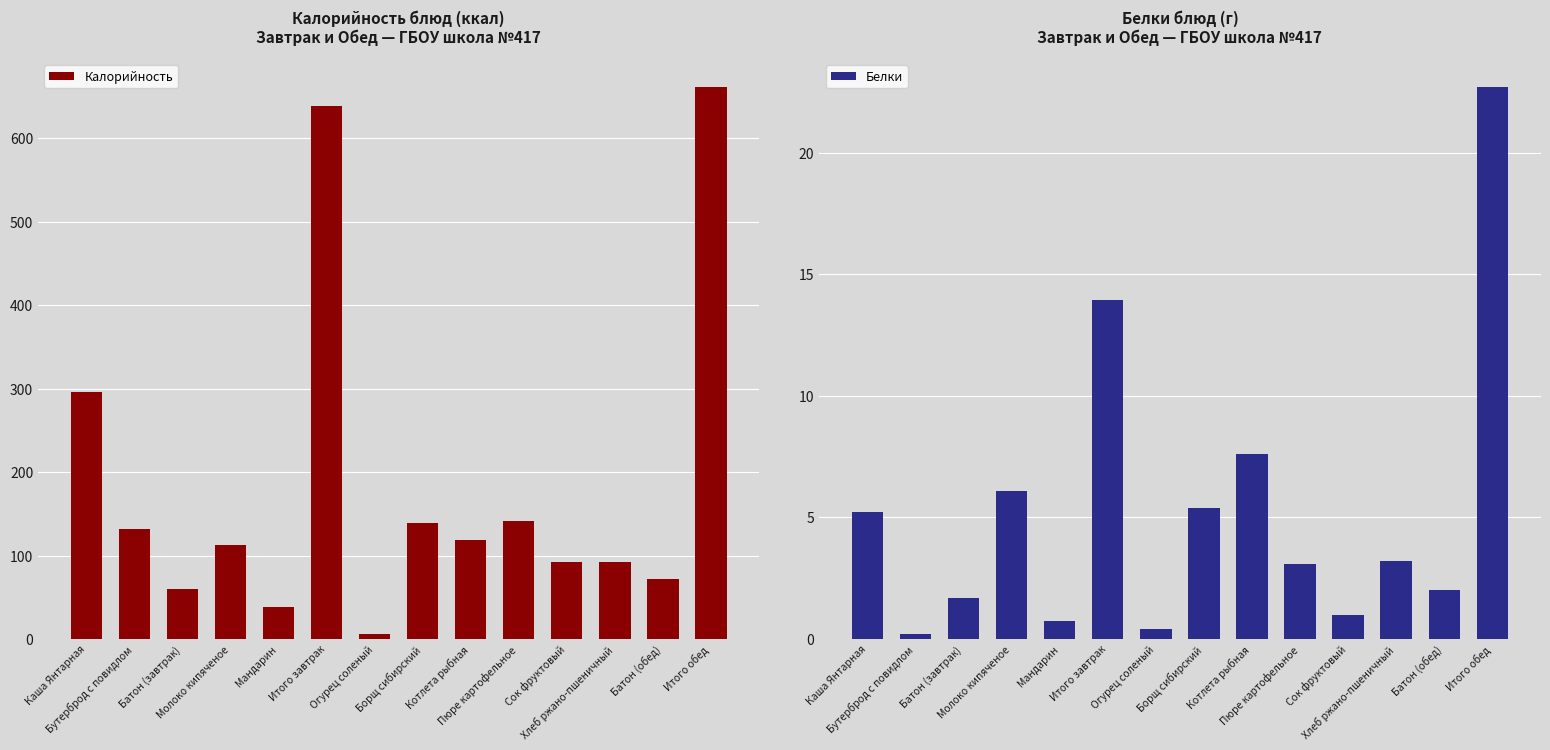

How many data points in Белки are above 3?

8